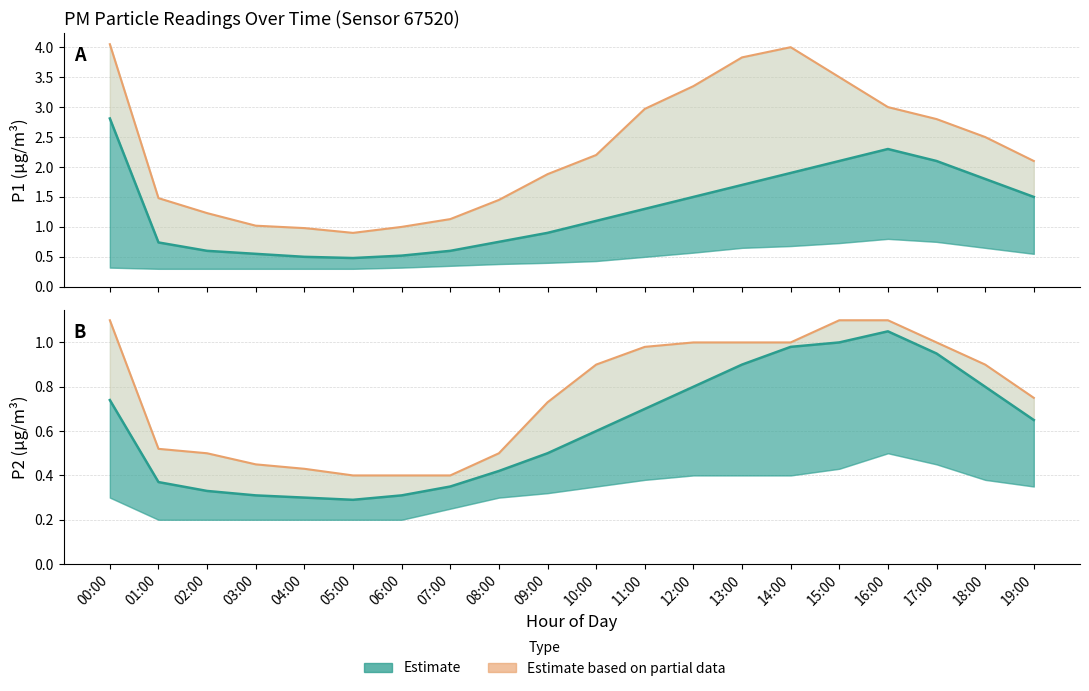

Where is the first local maximum for P1 mean?

16:00